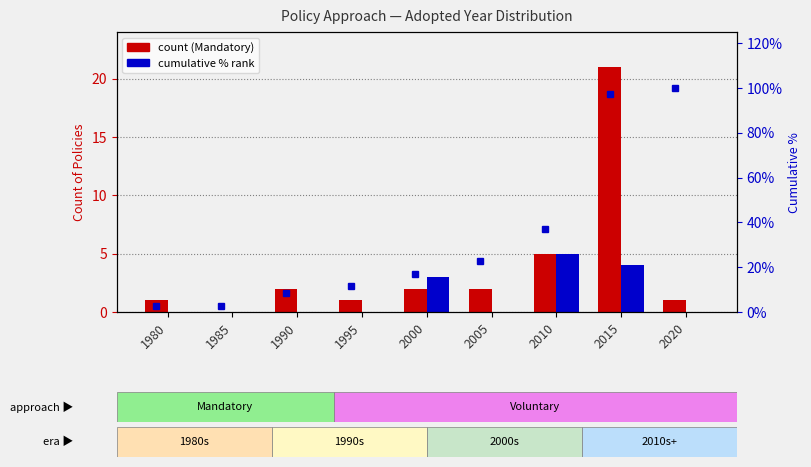

How many distinct data groups are displayed?

3